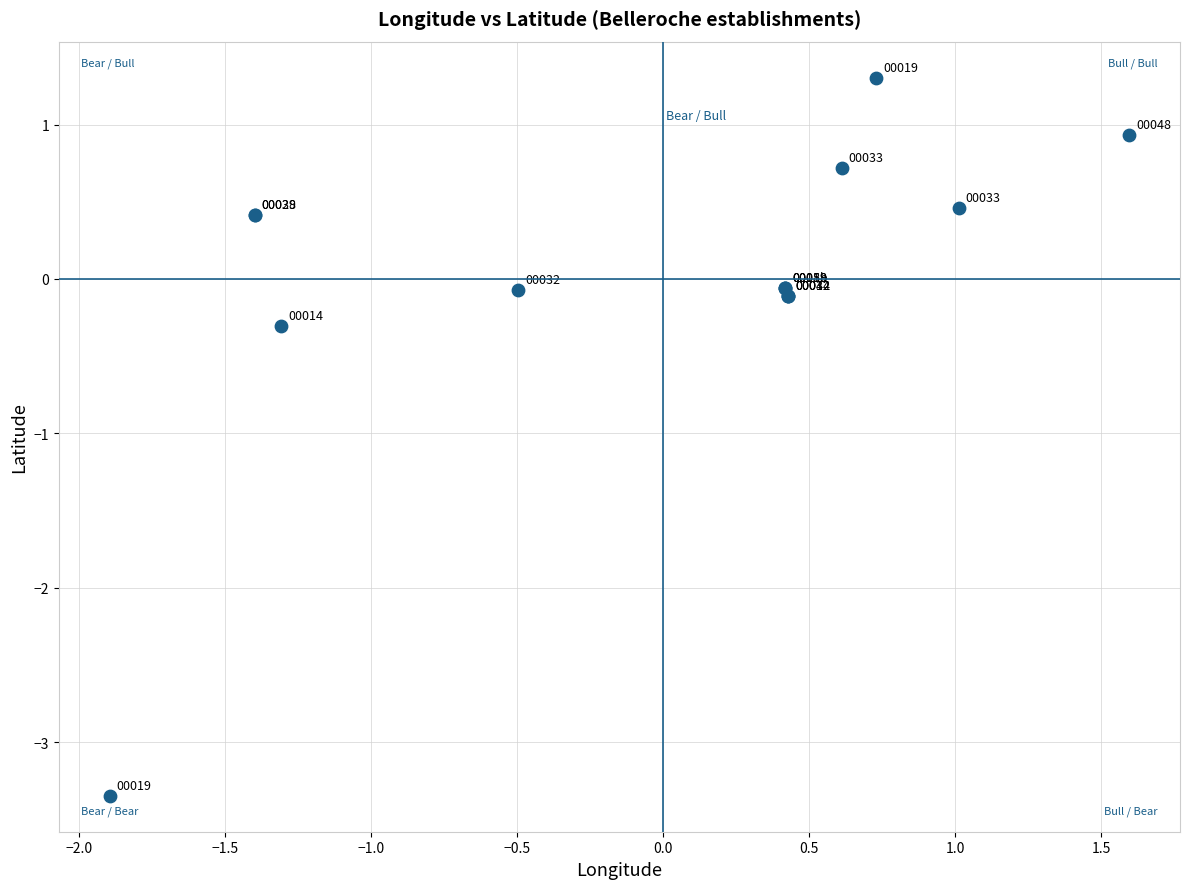

What Y value in the scatter plot is closest to -1?

-0.3